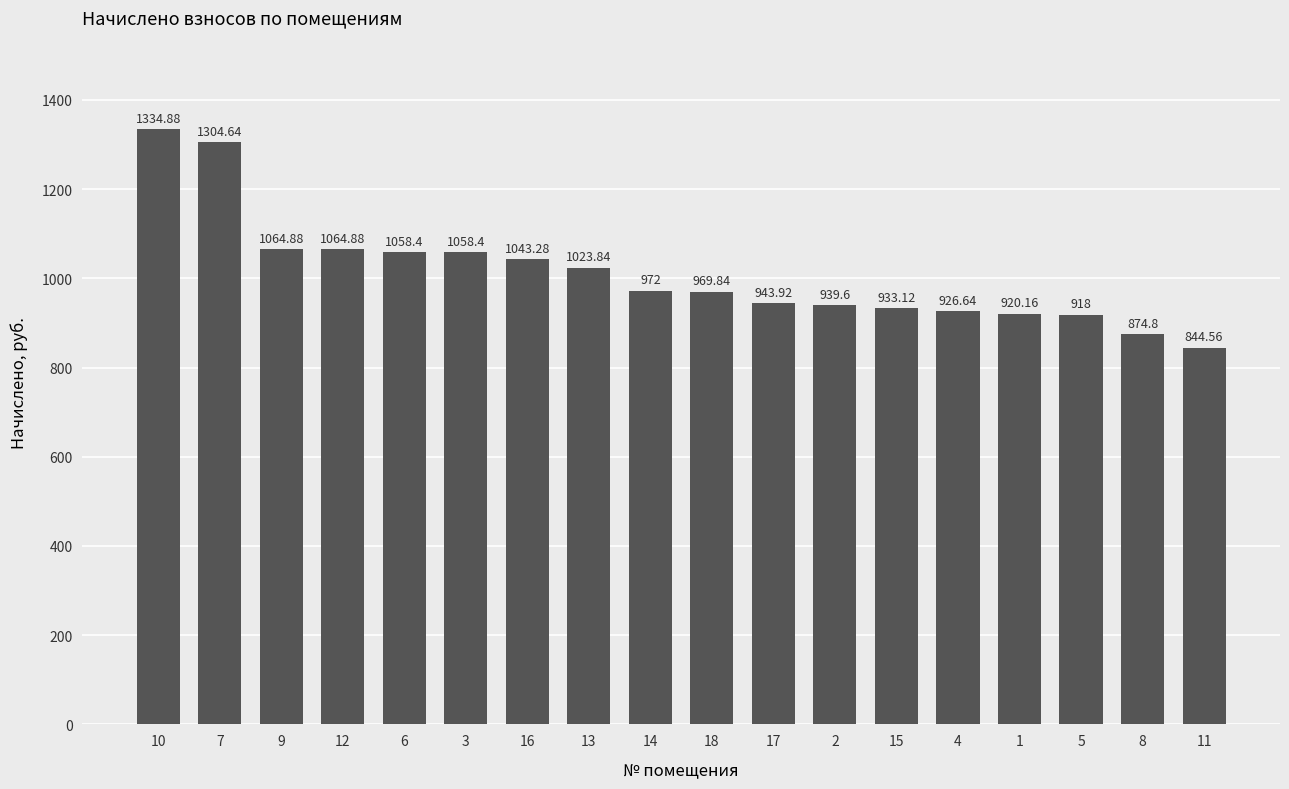

Between 18 and 1, which is larger?

18